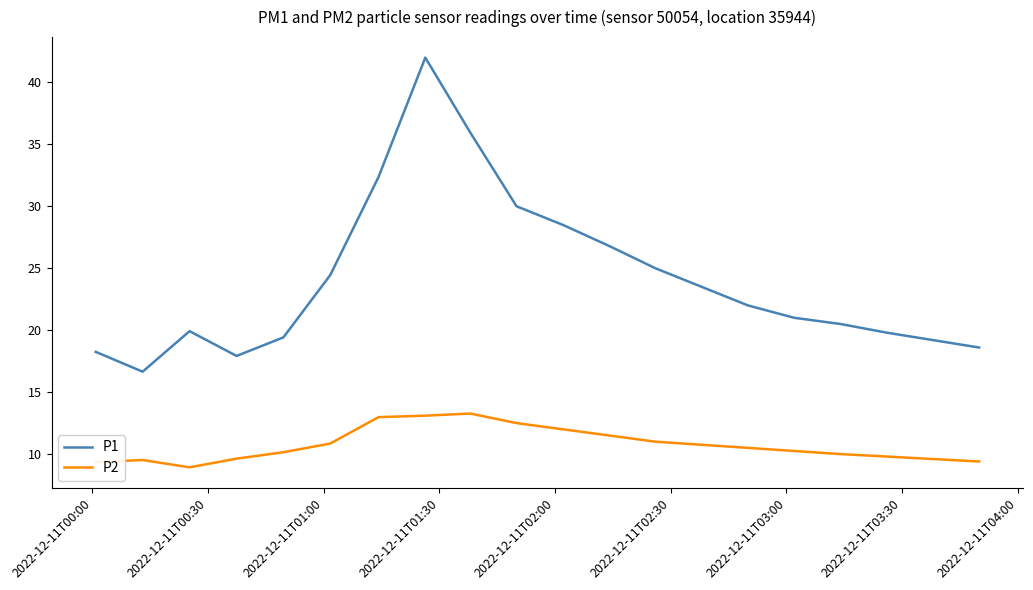

What is the difference between the maximum and minimum values in the P2 series?

4.3